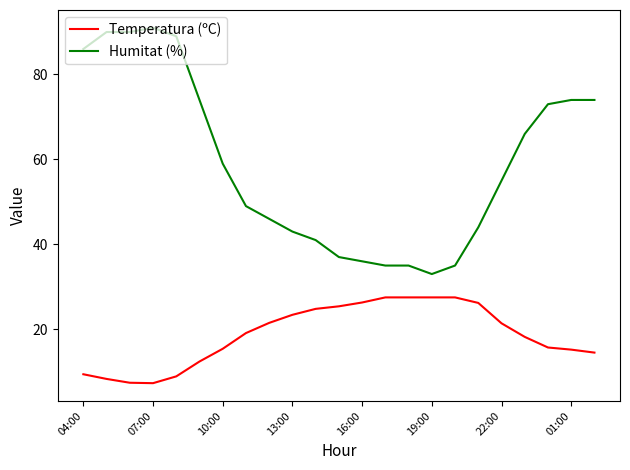

What is the smallest value displayed?

7.3